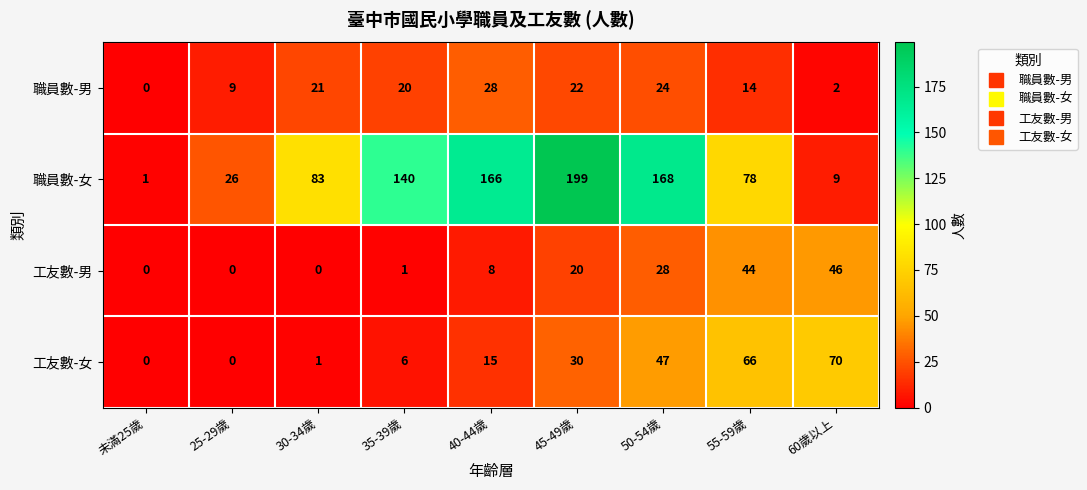

At which label does 職員數-男 reach its peak?

40-44歲